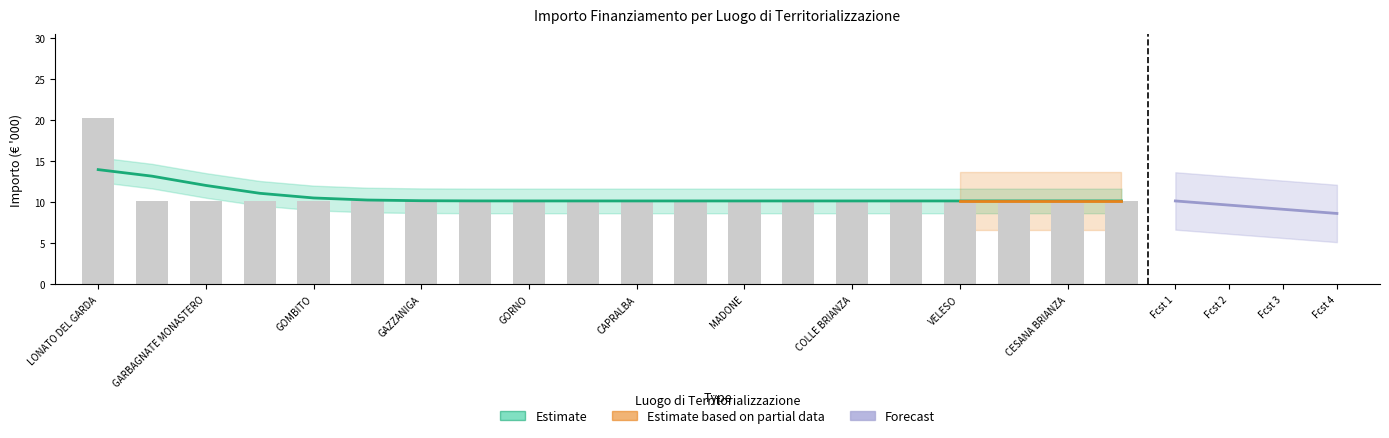

What is the value of the 4th bar from the left?

10.2